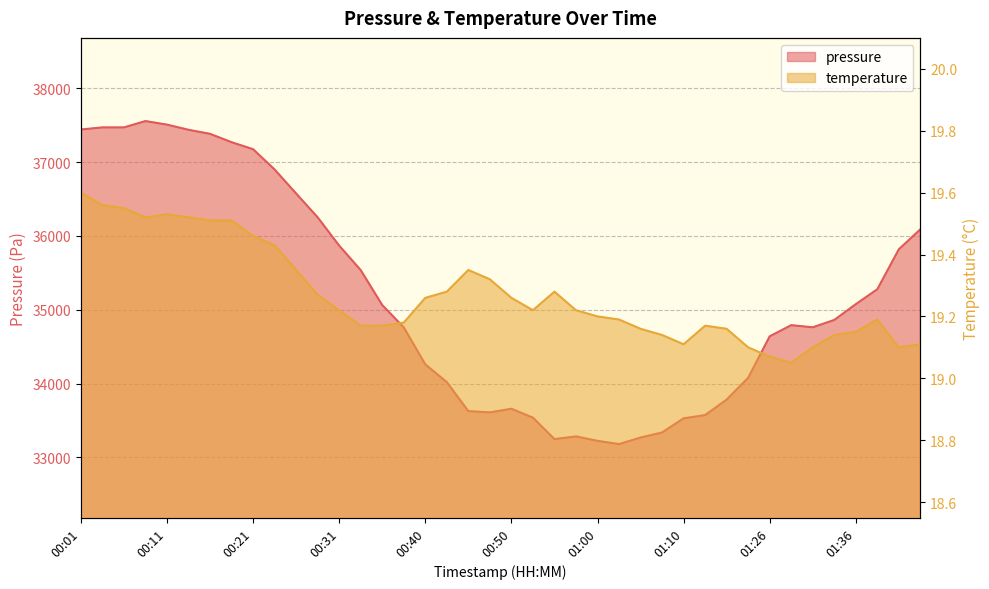

Between 01:15 and 01:38, which series saw the biggest shift?

pressure